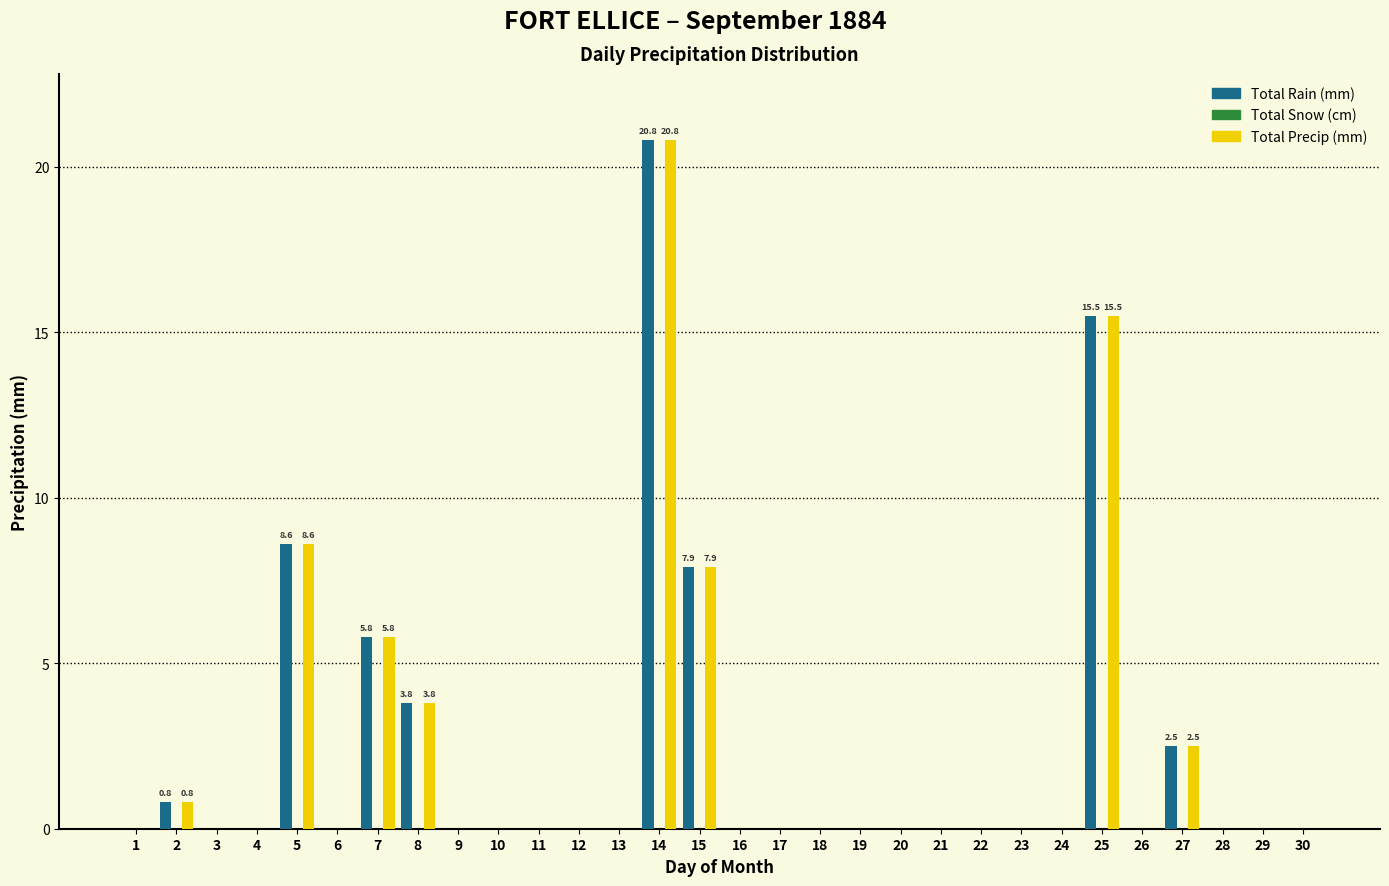

True or false: Total Precip (mm) has a value of 1.3 at 8.

False